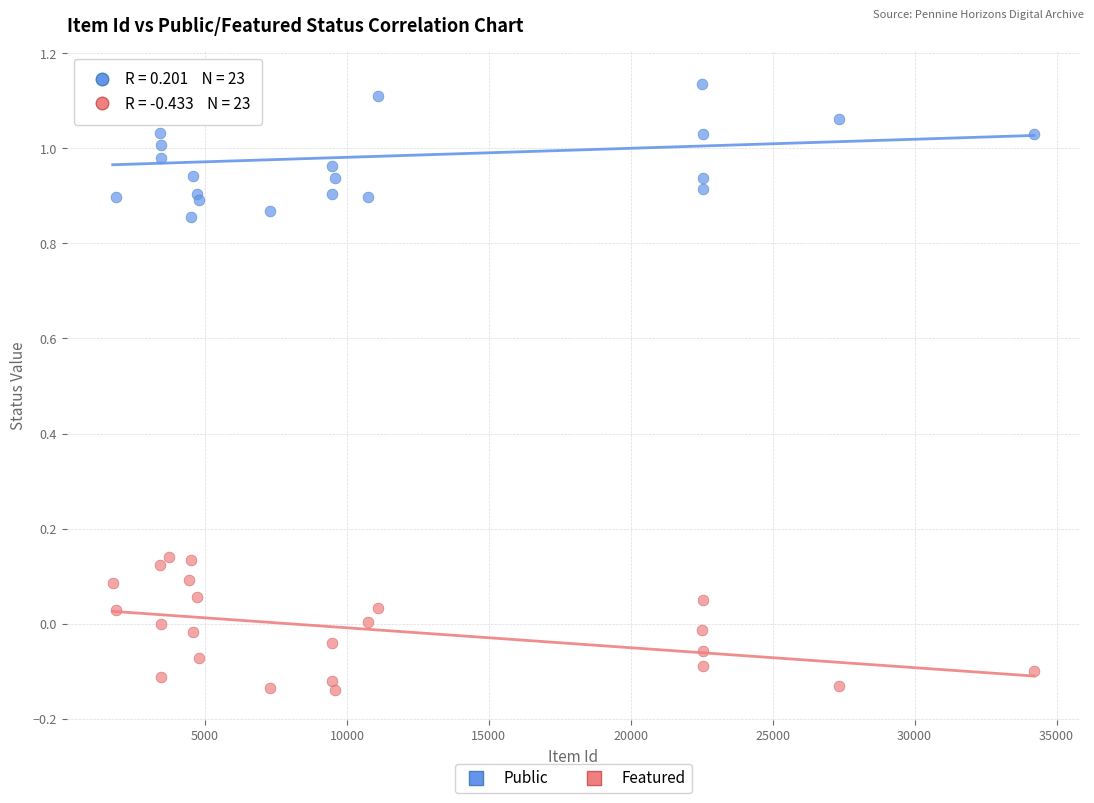

Which series contains the lowest Y value?

Featured